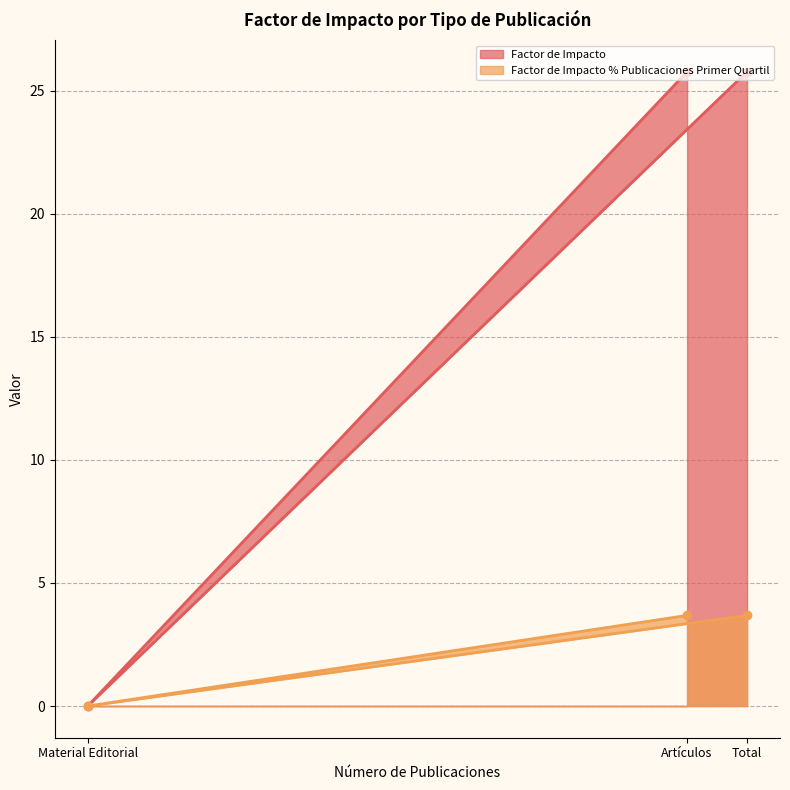

Reading right to left, extract all data points from this chart.

Factor de Impacto: Total=25.8	Artículos=25.8	Material Editorial=0.0
Factor de Impacto % Publicaciones Primer Quartil: Total=3.7	Artículos=3.7	Material Editorial=0.0